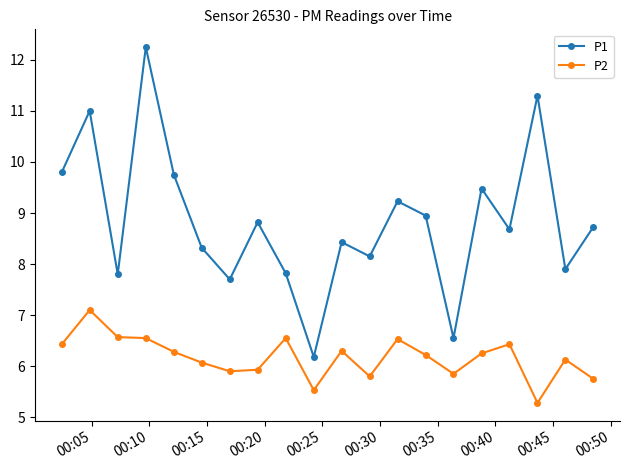

Rank the series by their average value, from lowest to highest.

P2, P1